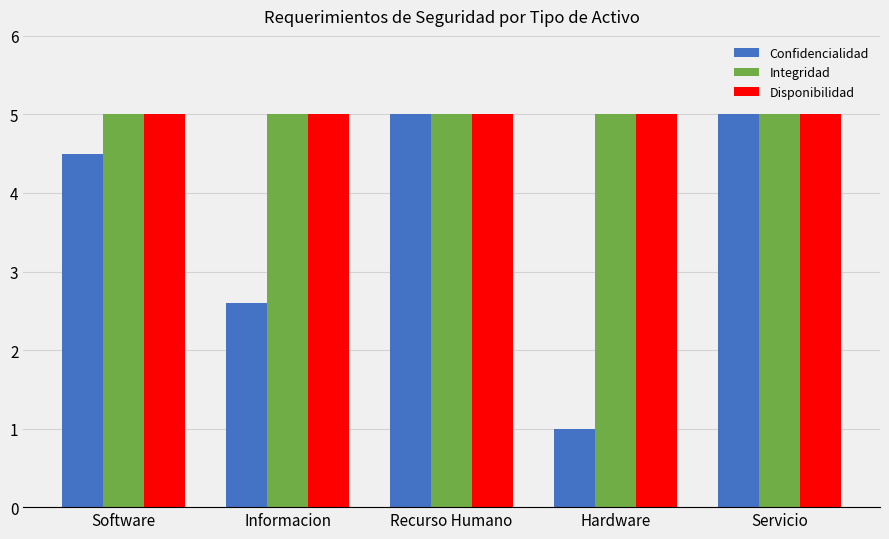

What is the total value across all series at Servicio?

15.0